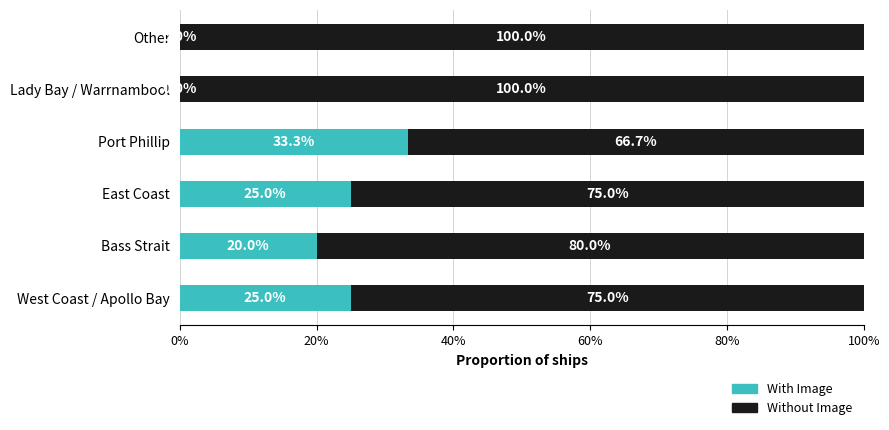

Count the number of categories in the chart.

6